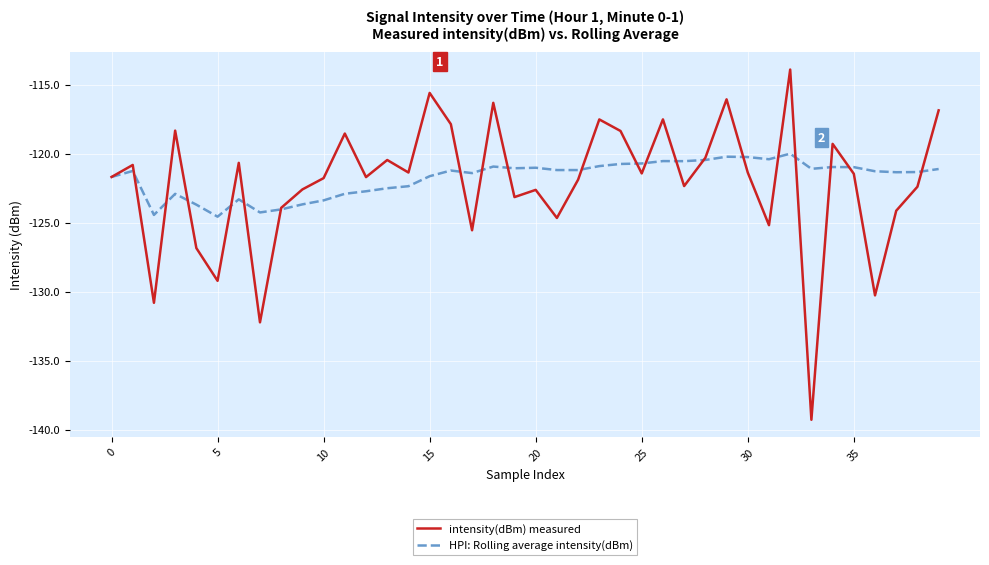

Does the chart display data point markers on the line(s)?

No